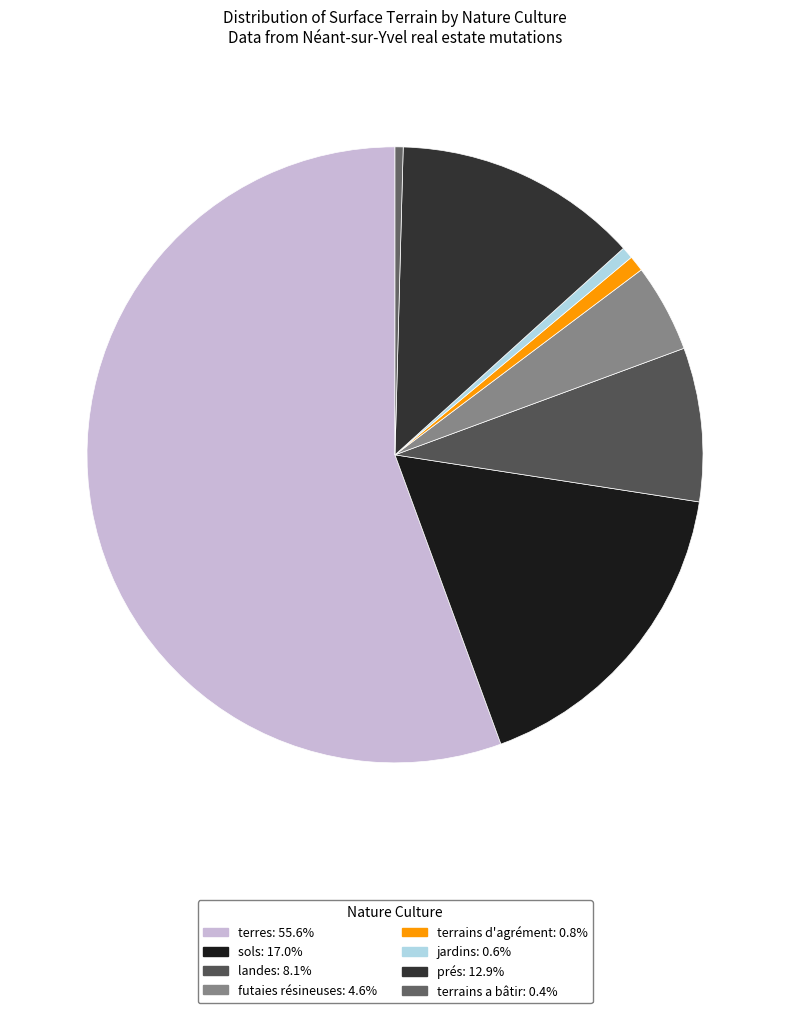

How many slices are in this pie chart?

8